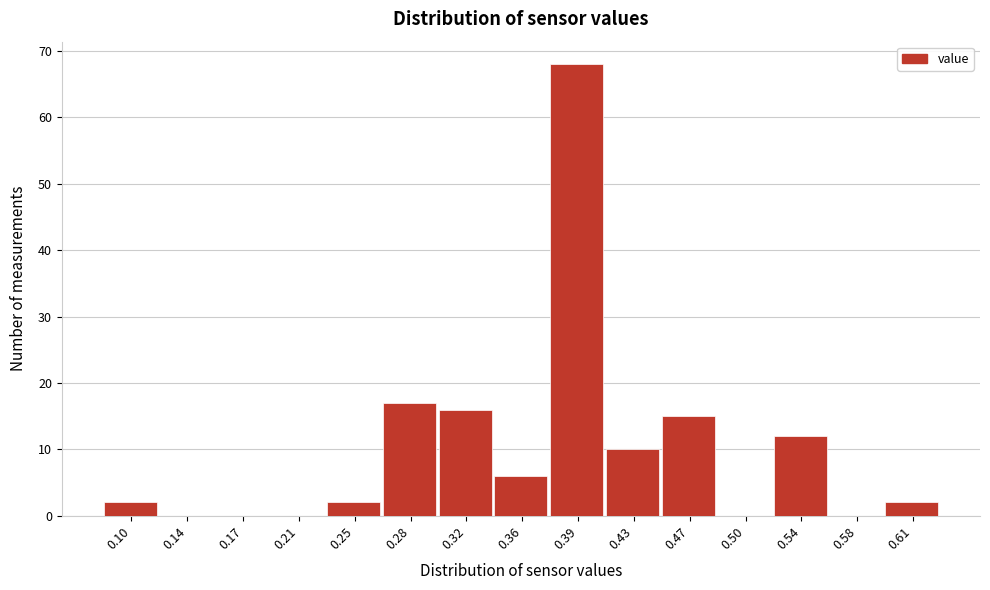

Reading right to left, extract all data points from this chart.

0.61=2	0.58=0	0.54=12	0.50=0	0.47=15	0.43=10	0.39=68	0.36=6	0.32=16	0.28=17	0.25=2	0.21=0	0.17=0	0.14=0	0.10=2